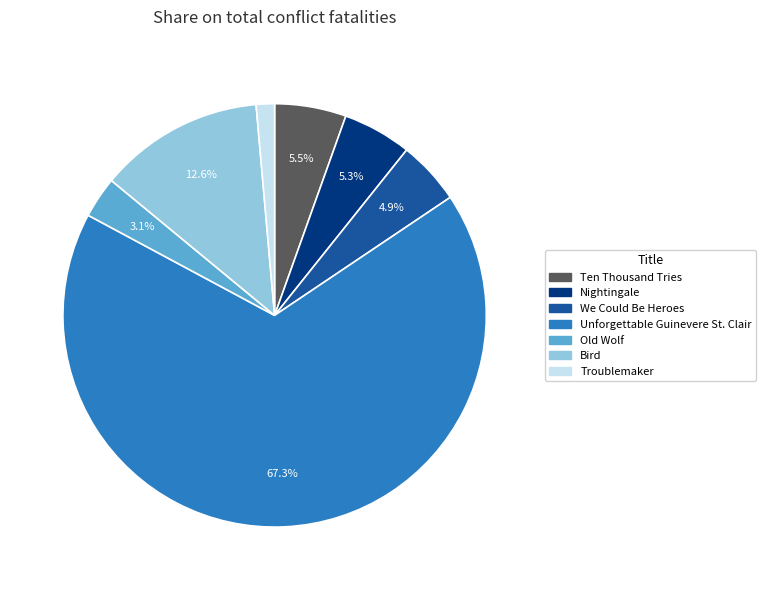

How many slices are in this pie chart?

7